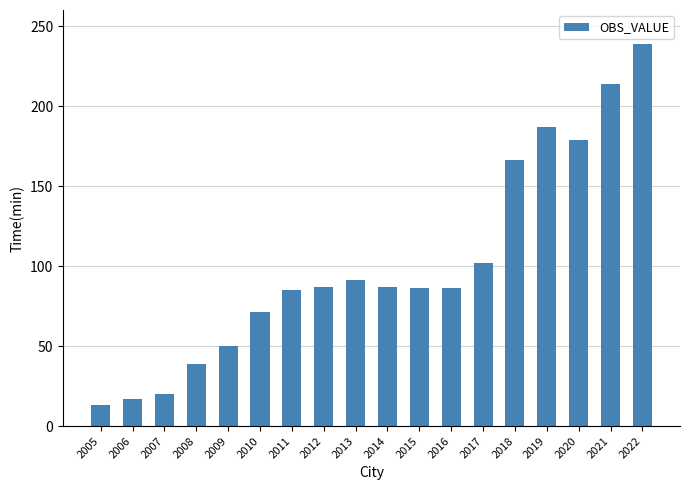

The value at 2012 is 87. True or false?

True